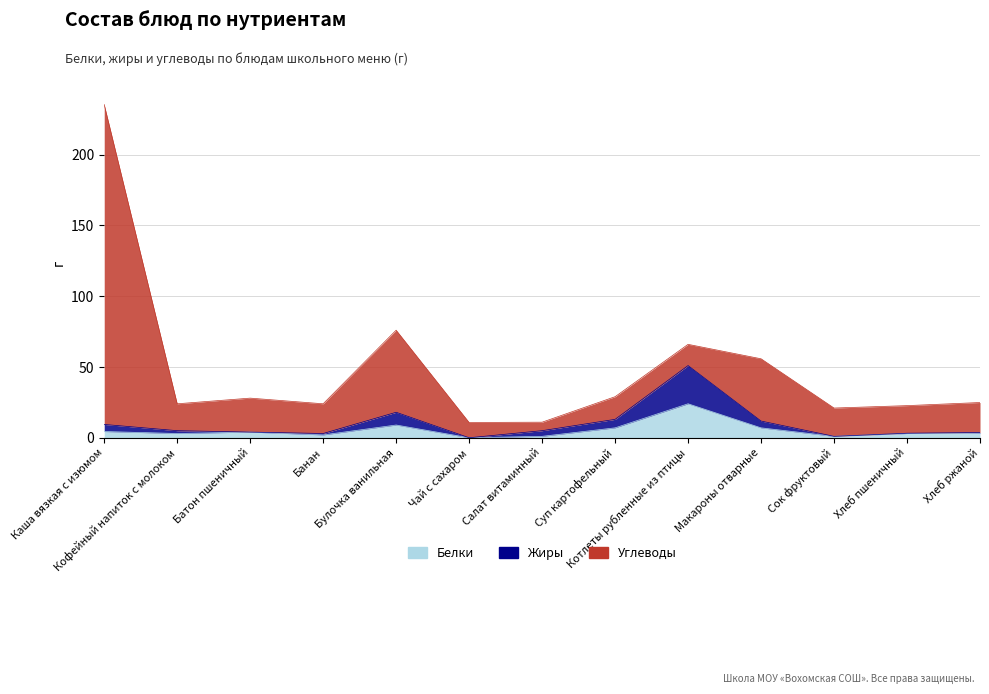

At which category does Белки reach its first local valley?

Кофейный напиток с молоком